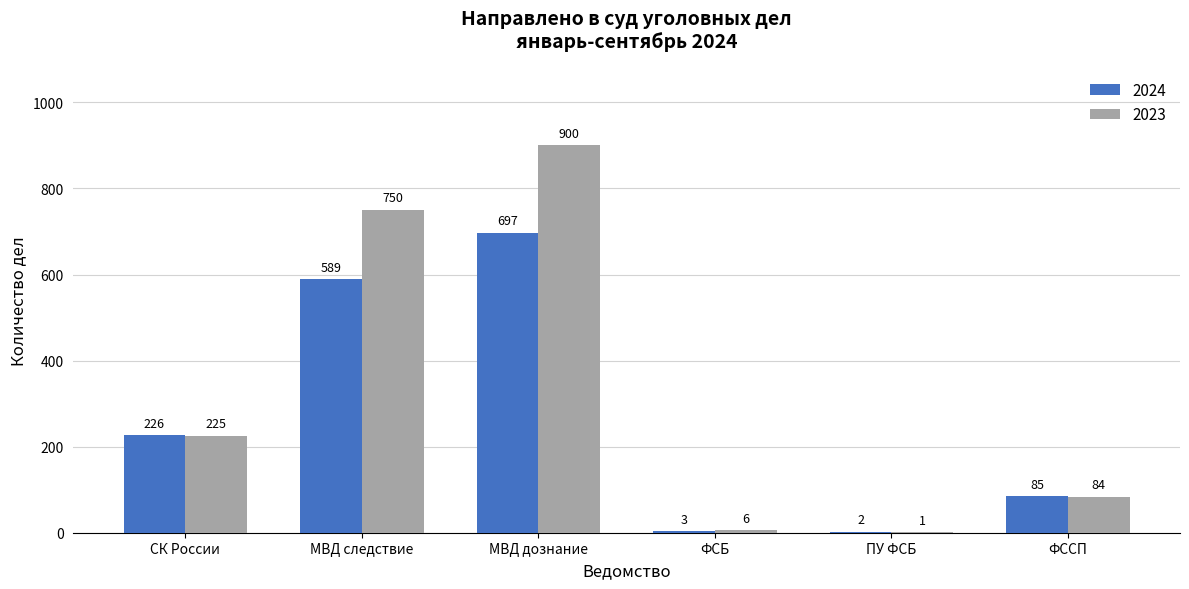

What is the sum of all 2024 values?

1602